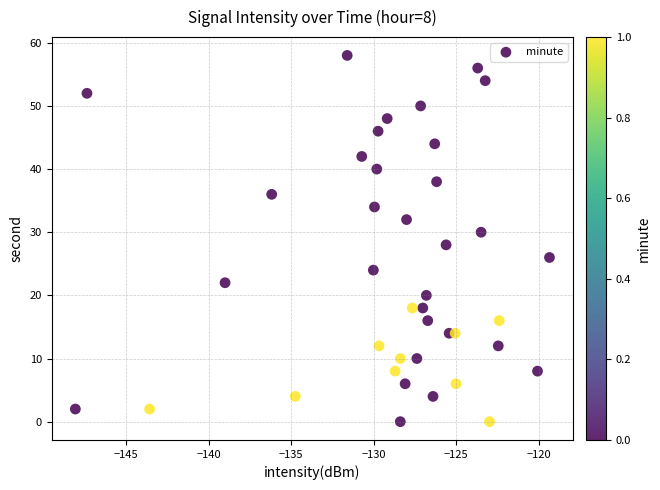

How many points are shown in the scatter plot?

40